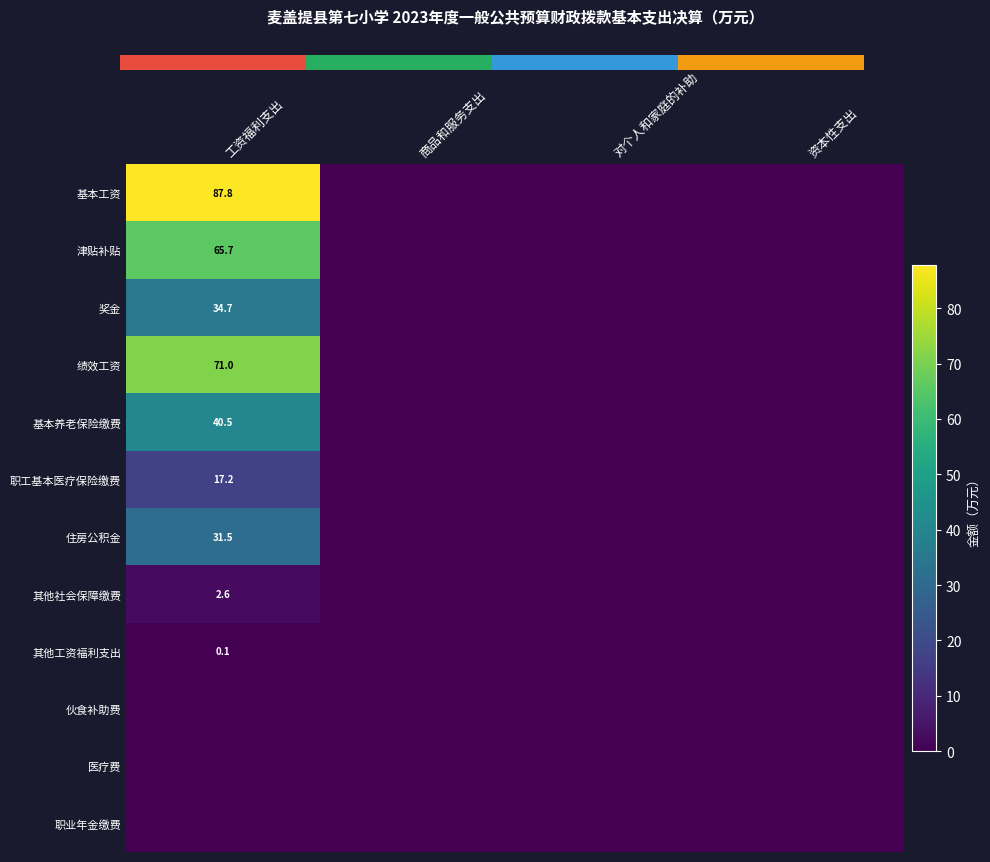

The 职工基本医疗保险缴费 series shows 27.2 at 工资福利支出. True or false?

False